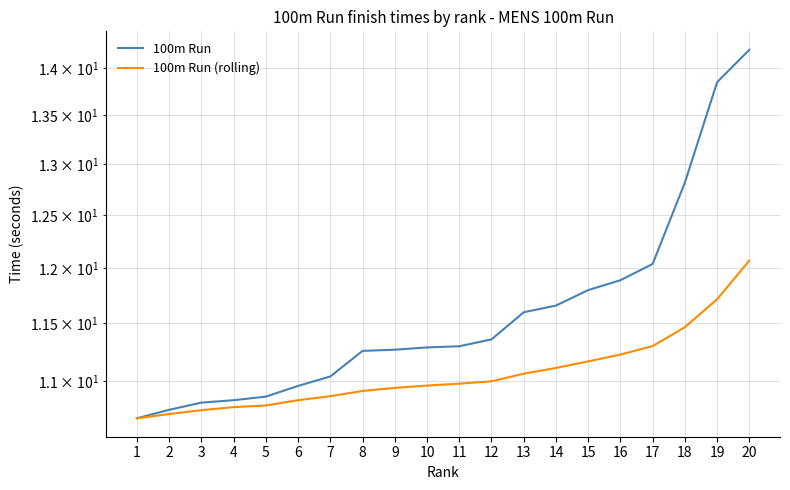

True or false: 100m Run has more than 2 points higher than both neighbors.

False